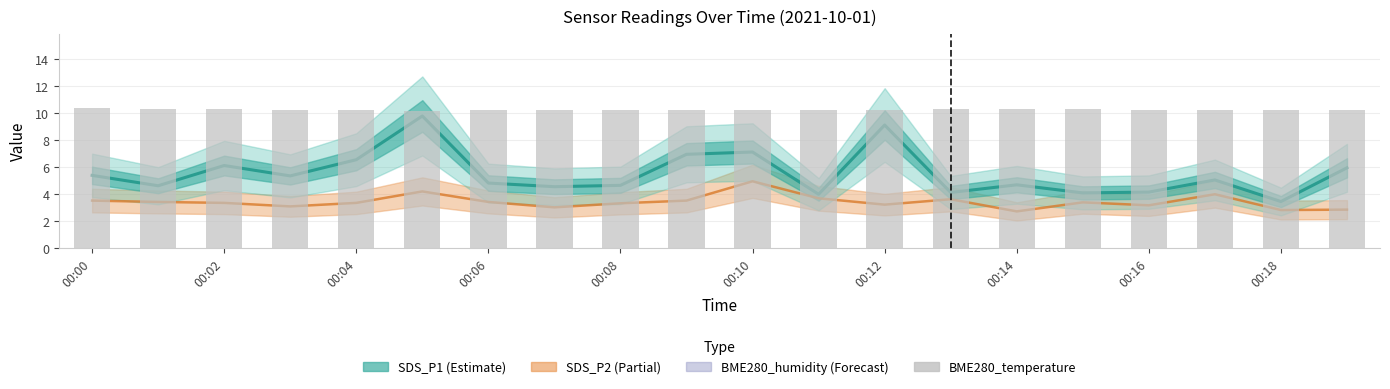

Where is the data nearest to the value 10?

00:10